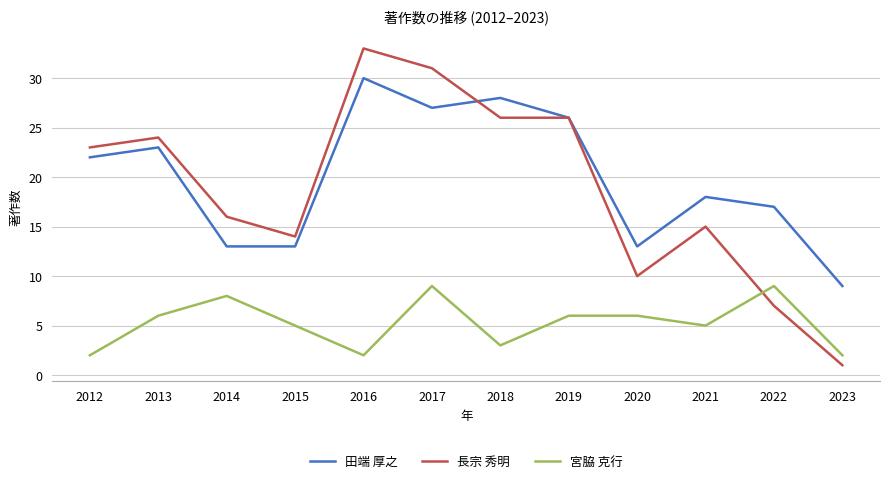

Is it true that 長宗 秀明 equals 24 at 2013?

True